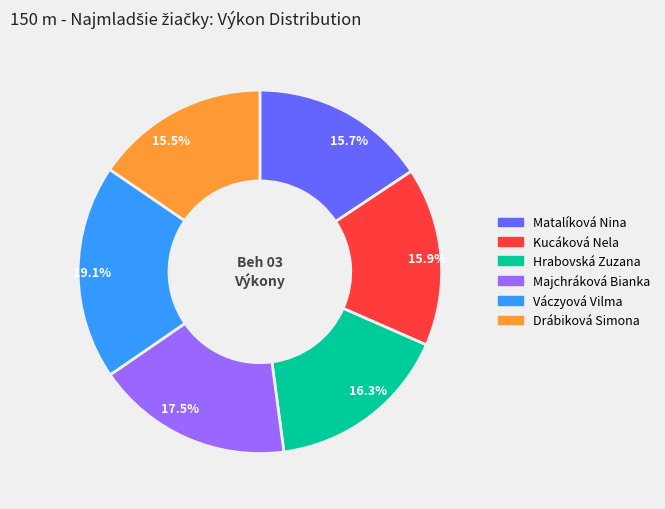

Which category has the biggest portion of the pie?

19.1%